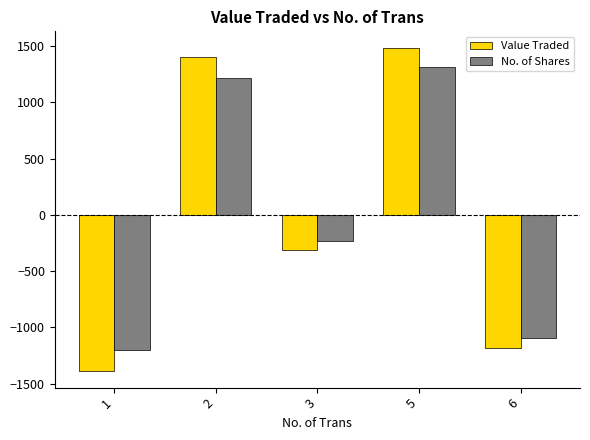

How many negative values does the No. of Shares series have?

3